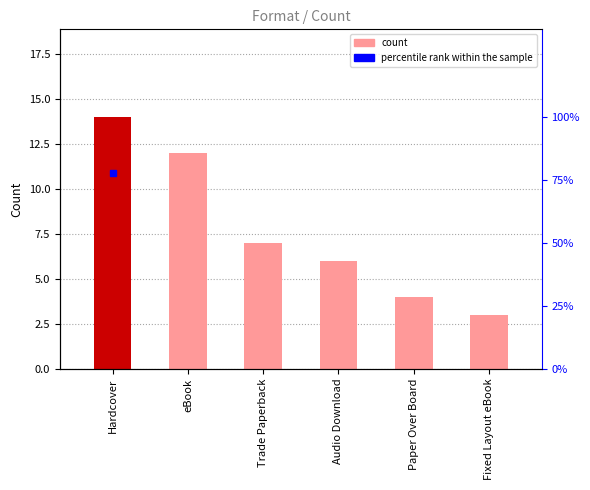

What is the average value?

8